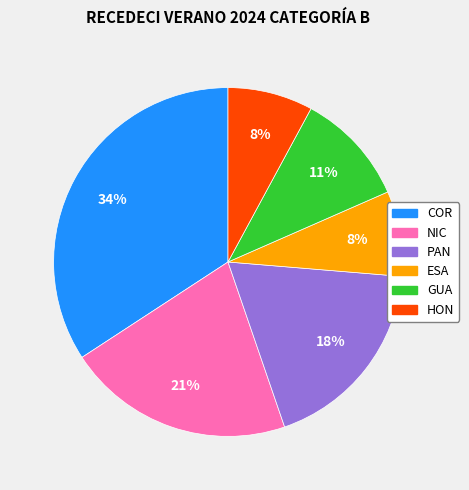

Between GUA and HON, which is larger?

GUA